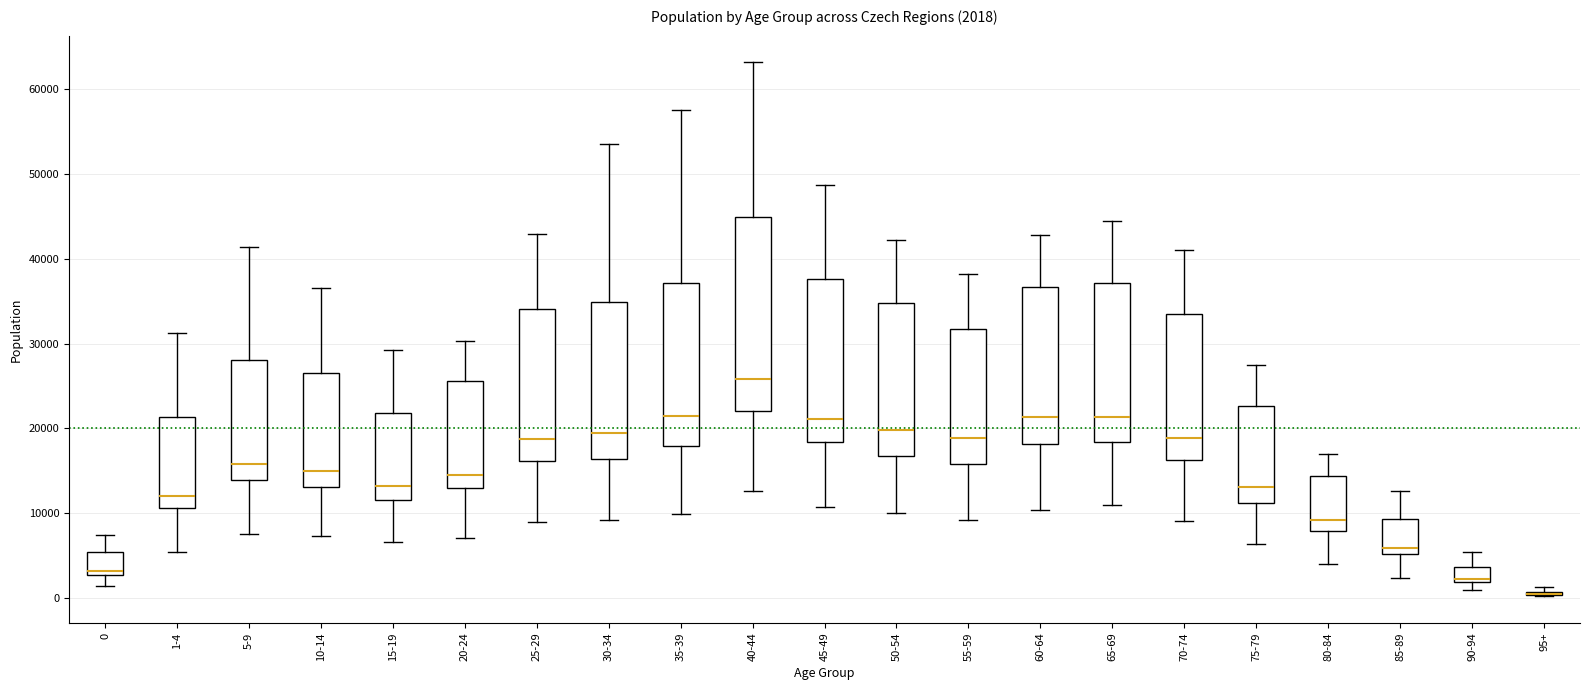

Comparing the boxes themselves (not the whiskers), which one is the tallest?

40-44